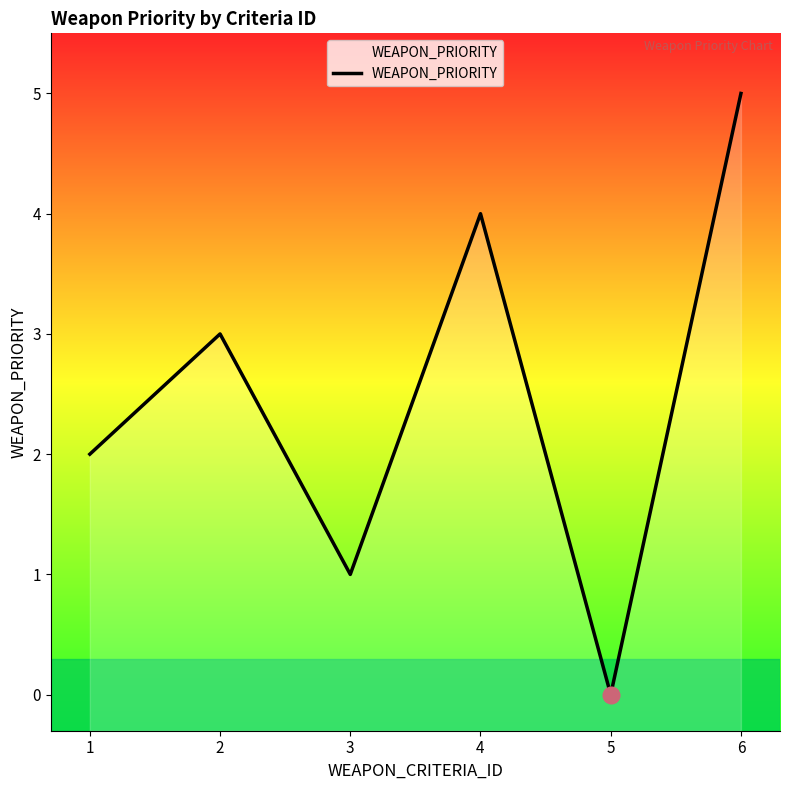

What is the greatest value displayed?

5